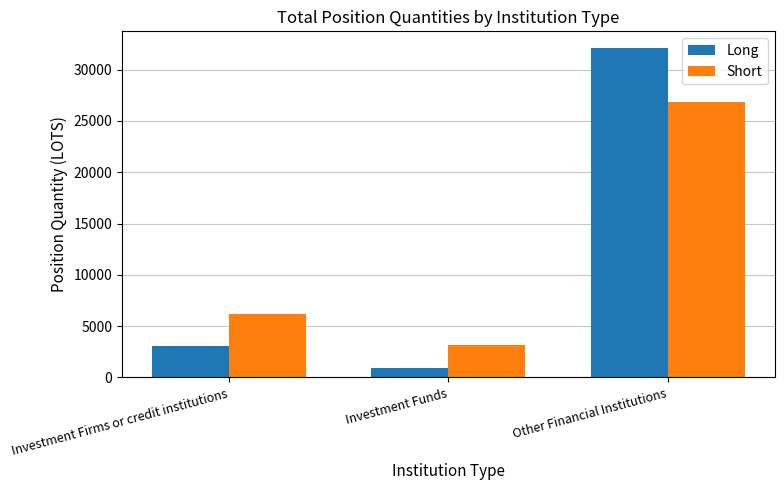

What is the difference between the maximum and minimum values in the Short series?

23652.5